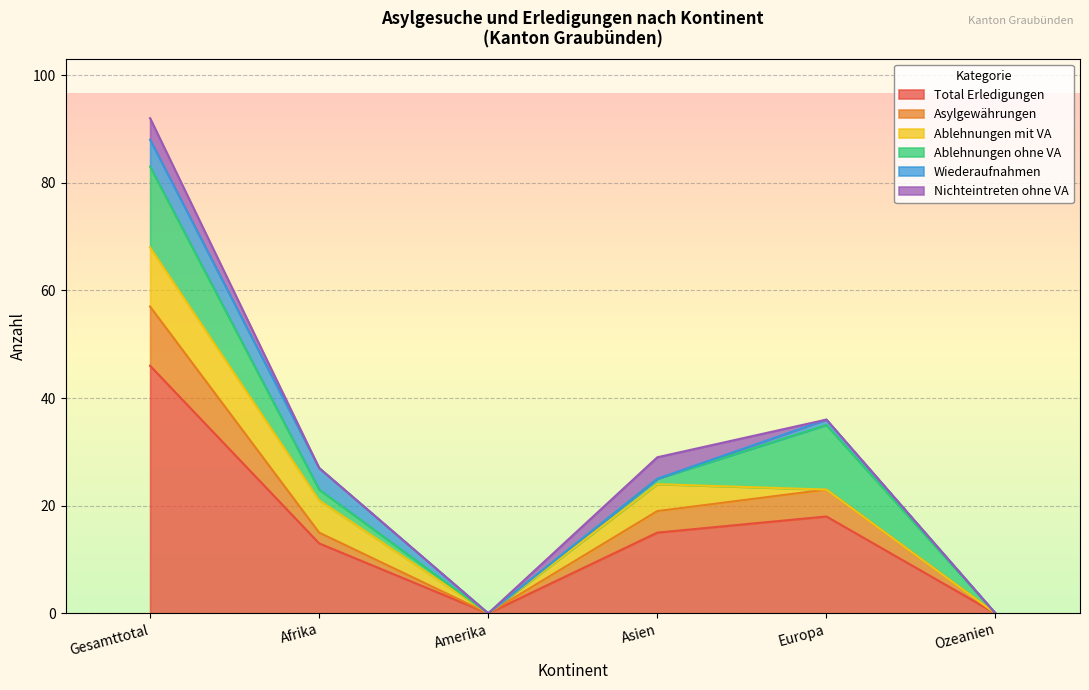

How many Nichteintreten ohne VA values are between 0 and 4?

6